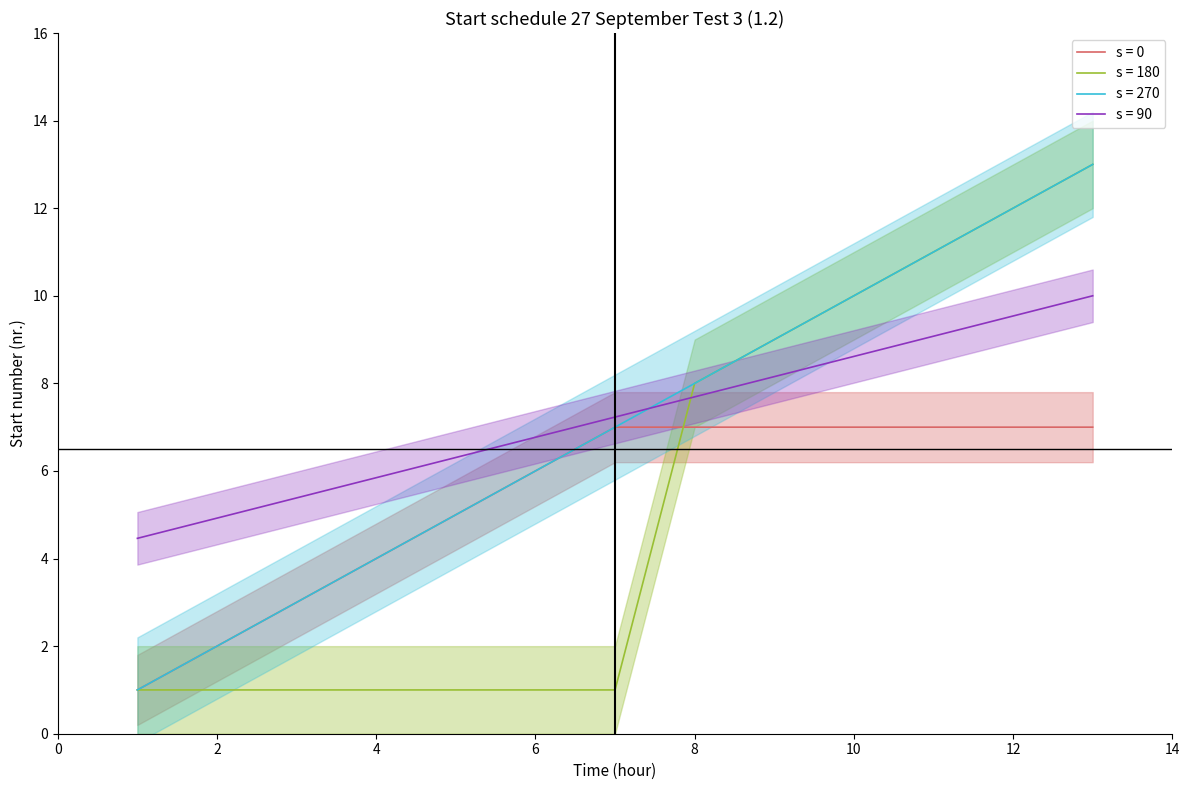

True or false: Start number and Time index cross at least once.

True